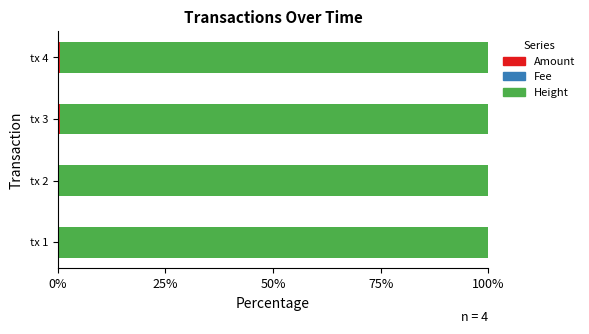

Which series has the largest total across all categories?

Height